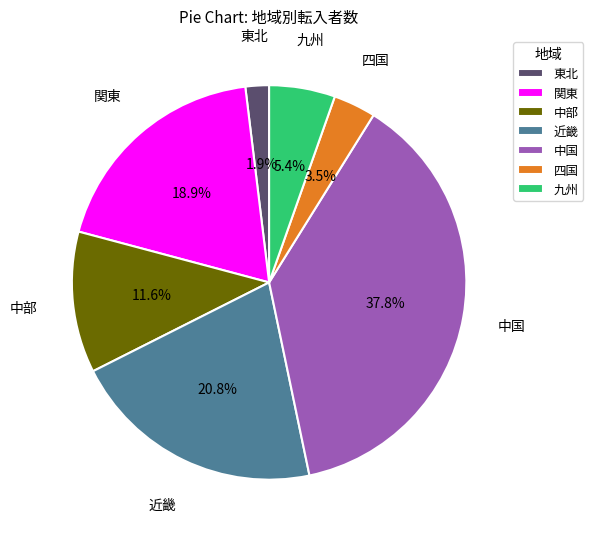

To the nearest percent, what portion does 関東 represent?

19%